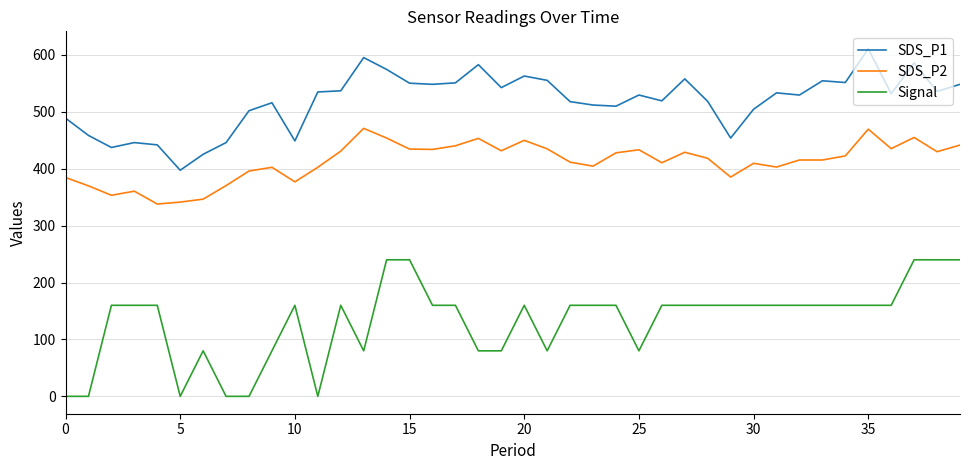

True or false: SDS_P2 and SDS_P1 intersect in this chart.

False